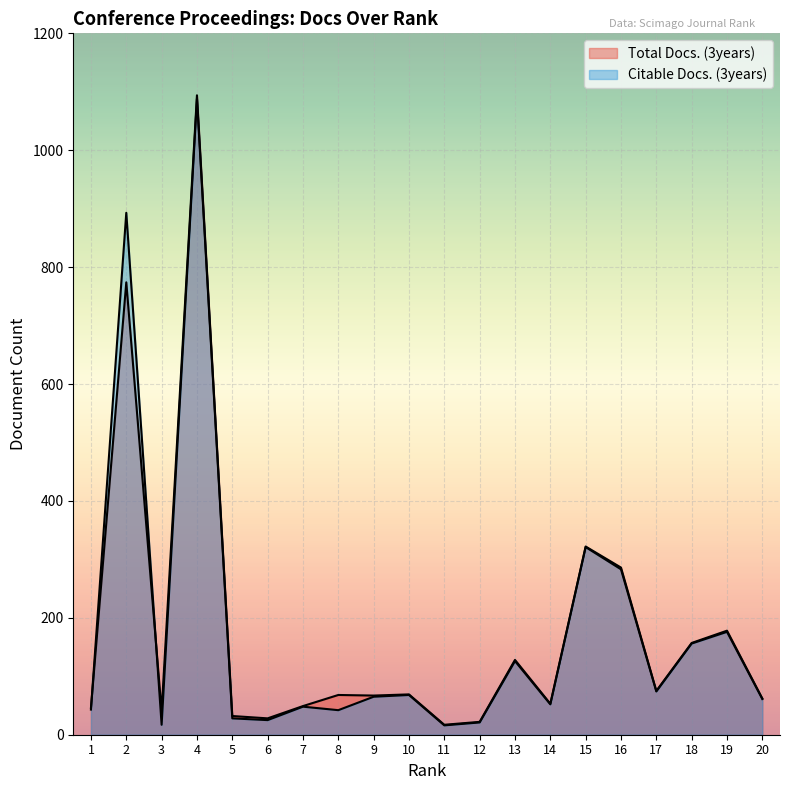

What is the average value of the Total Docs. (3years) series?

178